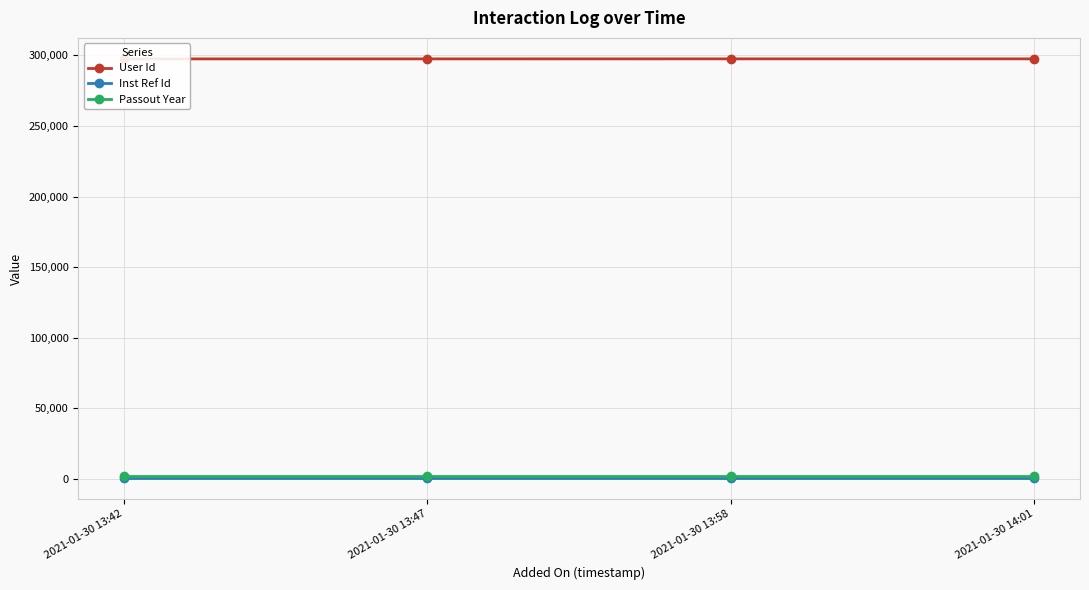

At 2021-01-30 13:47, list the series in order from smallest to largest.

Inst Ref Id, Passout Year, User Id